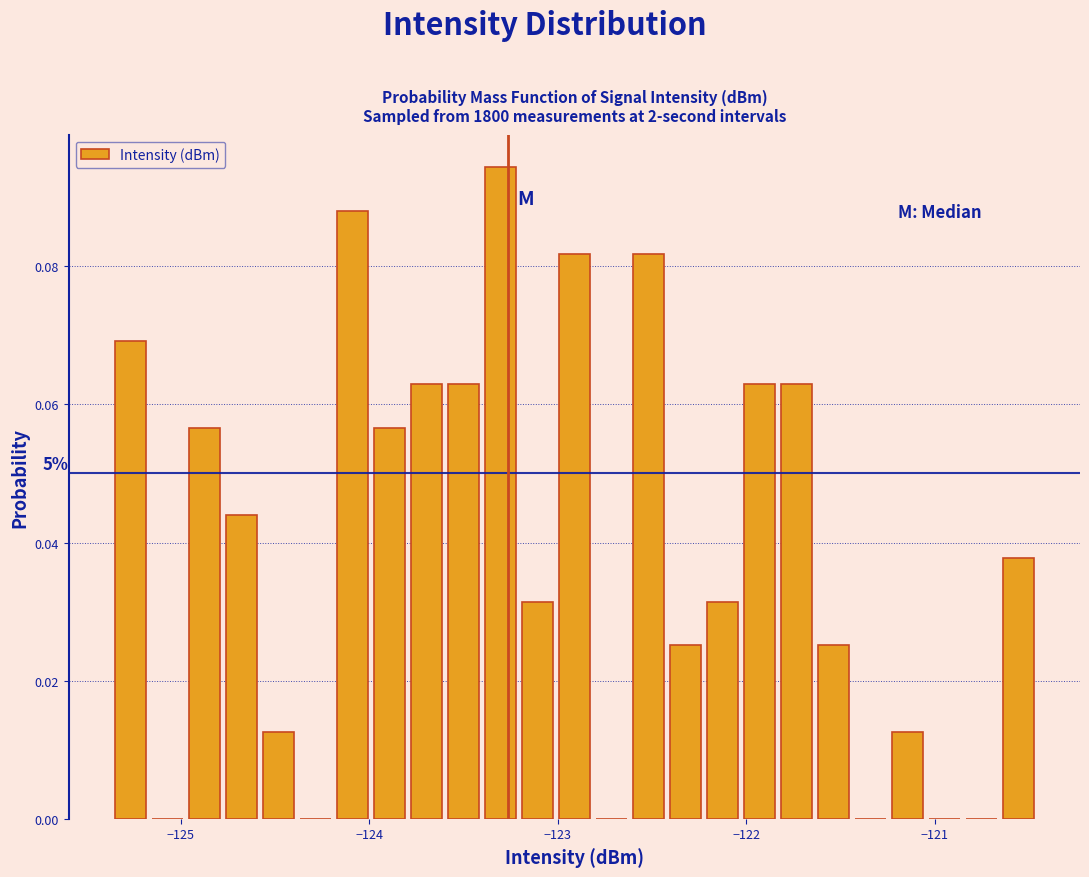

Around what value on the x-axis is the tallest bar? Give the approximate position of its centre, as read against the axis.

-123.3